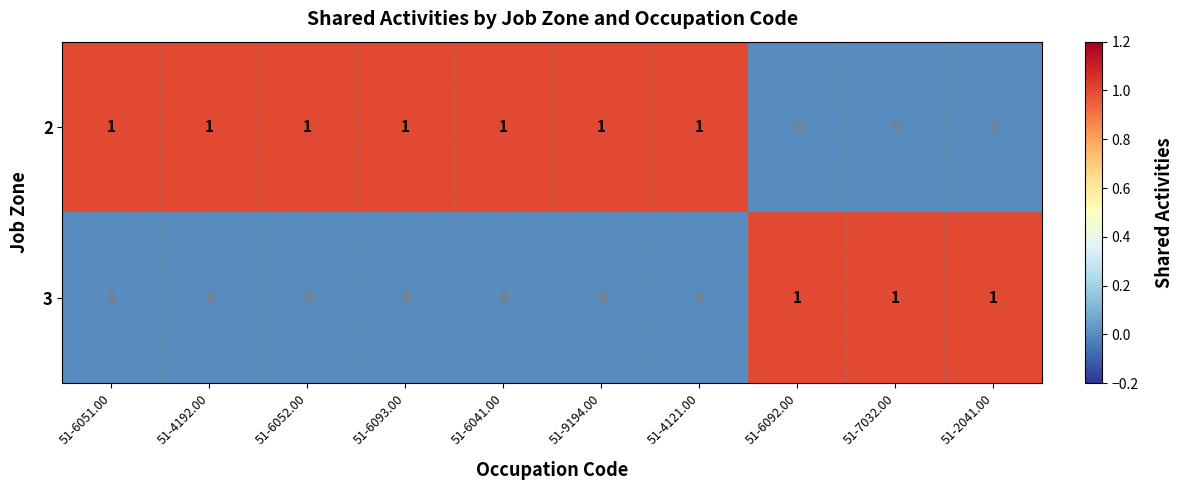

Which series has the largest total across all categories?

2